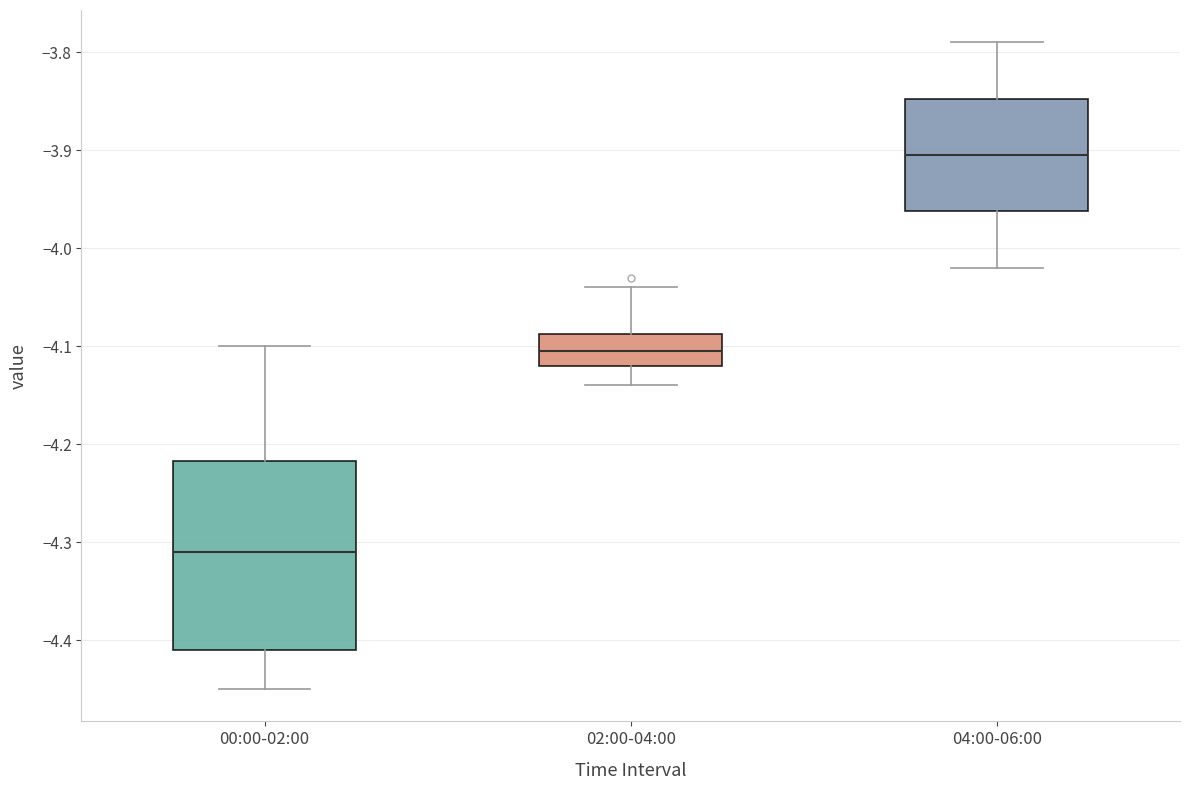

Which box has the lowest median line?

00:00-02:00